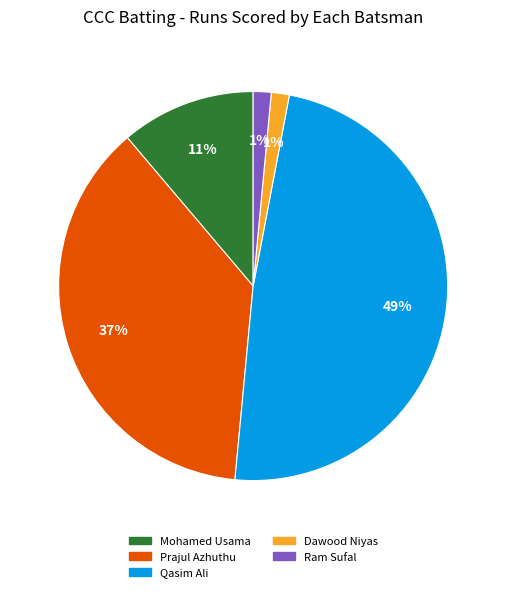

How many slices are in this pie chart?

5